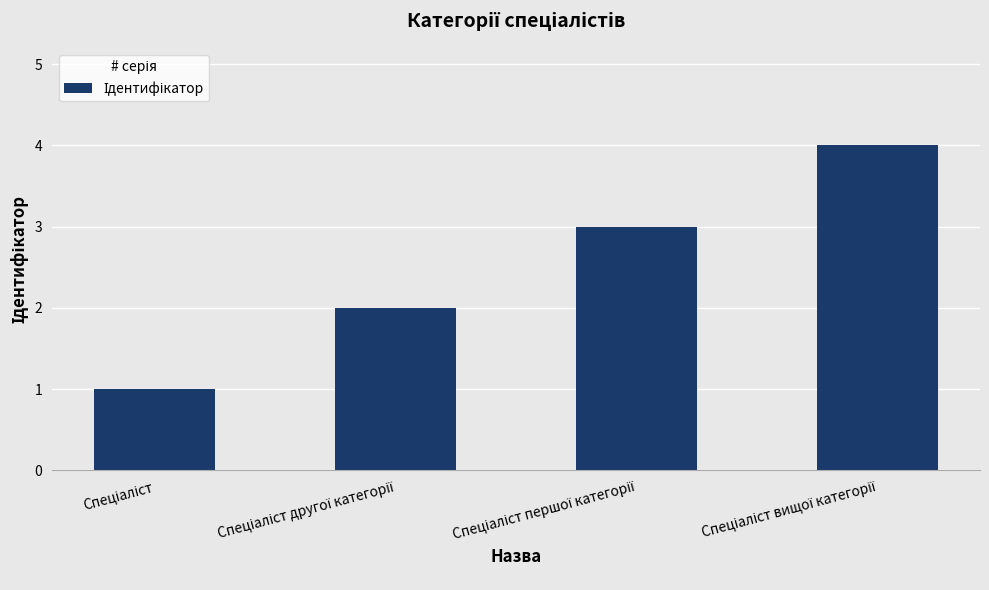

What is the sum of all values?

10